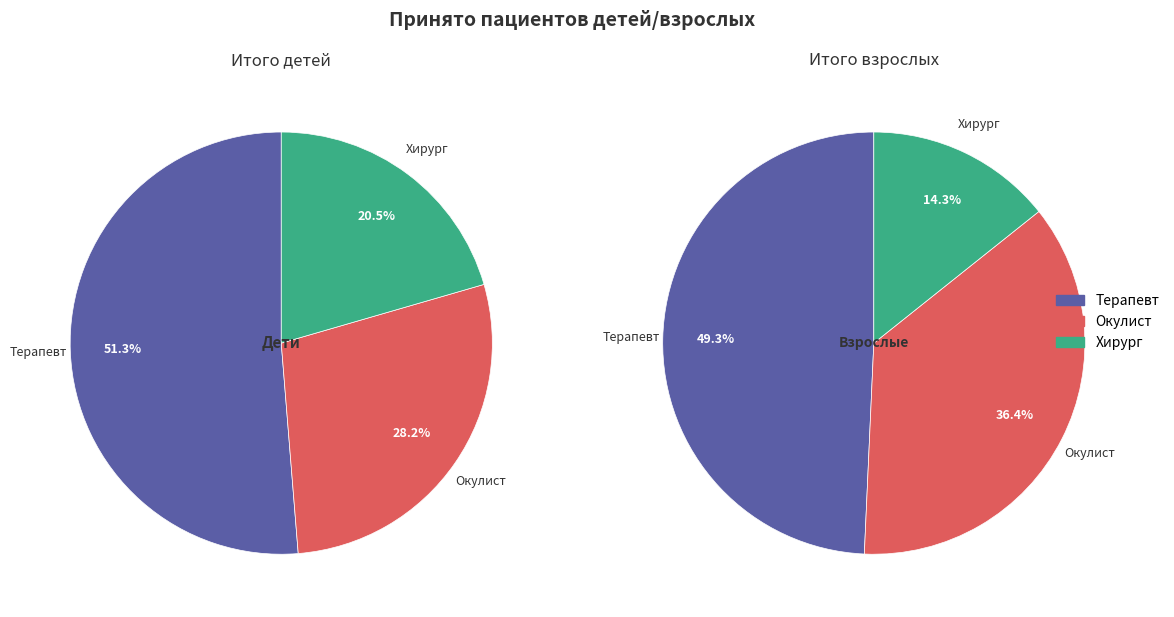

To the nearest percent, what is the average slice percentage?

33%